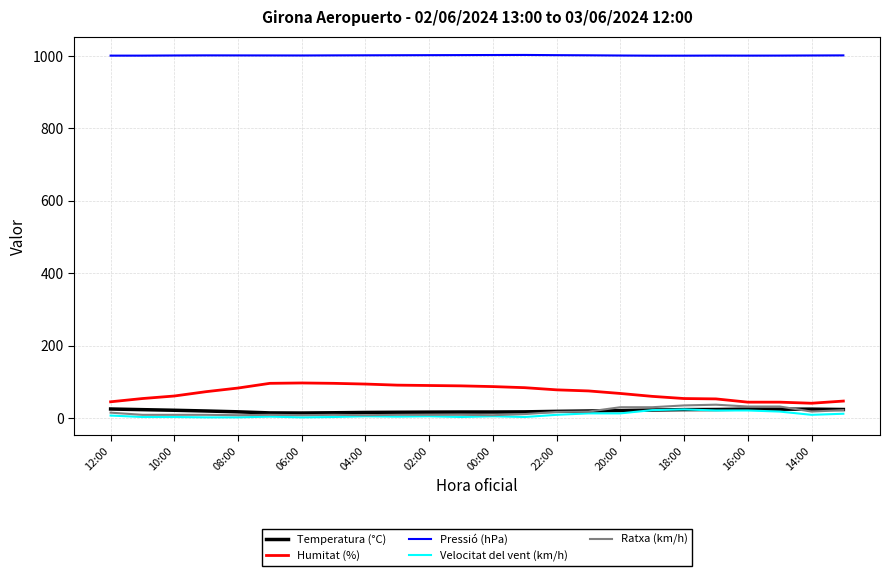

True or false: Velocitat del vent (km/h) and Humitat (%) intersect in this chart.

False